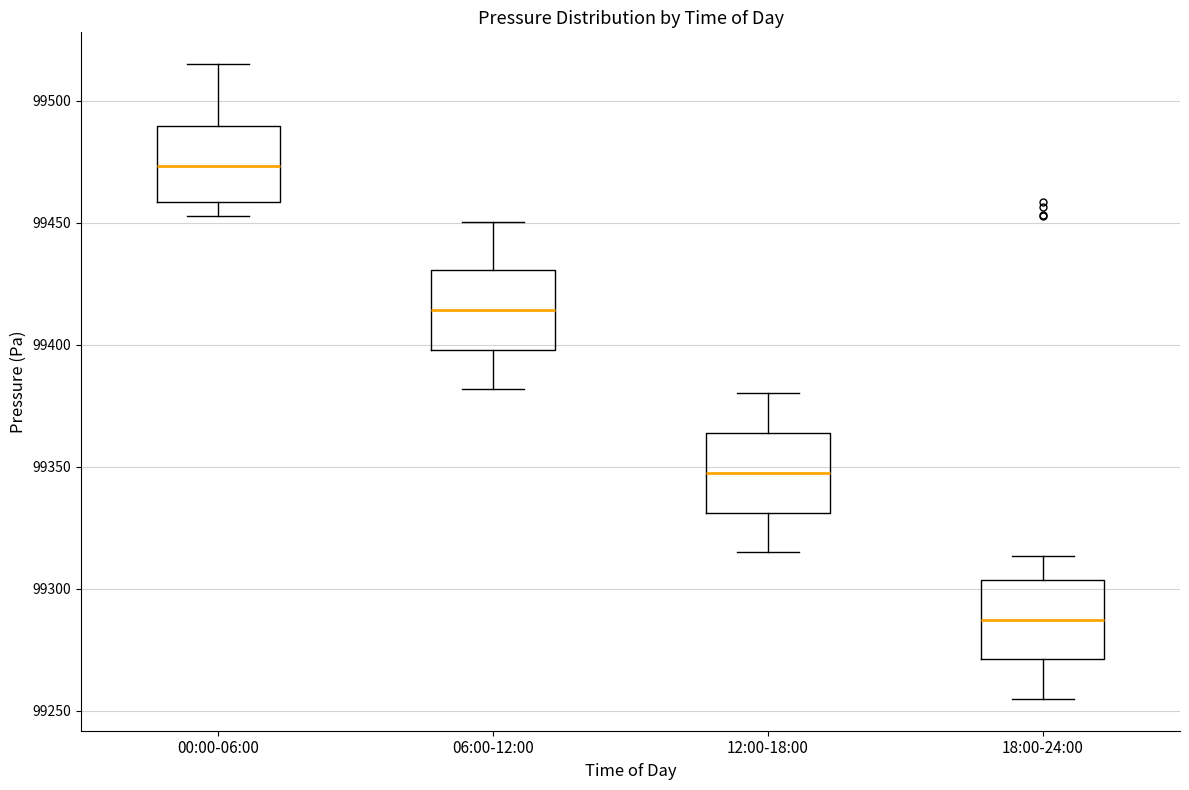

Where is the lower edge of the box for 00:00-06:00 on the y-axis? The values are not printed on the chart, so give them approximately, as read against the axis.

99460